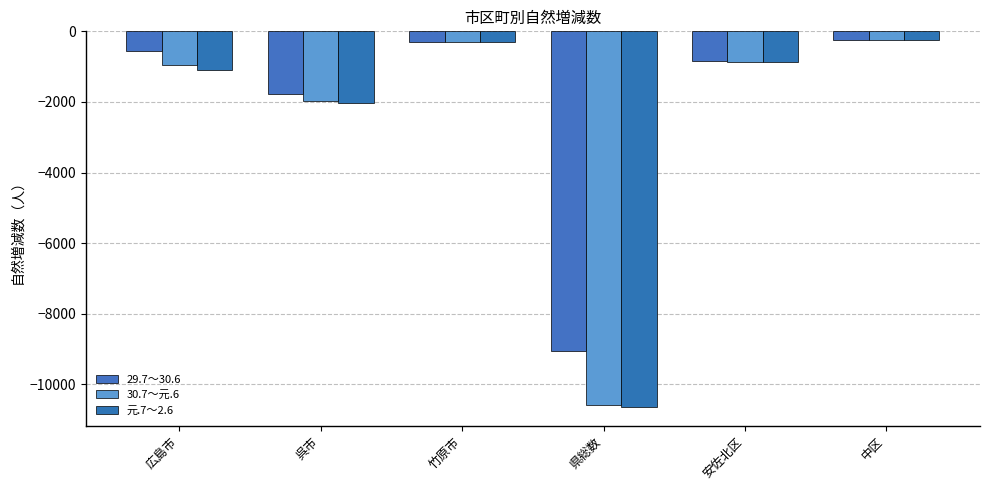

Reading left to right, what are all the values shown in this chart?

29.7～30.6: -565	-1778	-300	-9046	-830	-242
30.7～元.6: -946	-1977	-310	-10576	-880	-237
元.7～2.6: -1093	-2033	-300	-10638	-876	-236